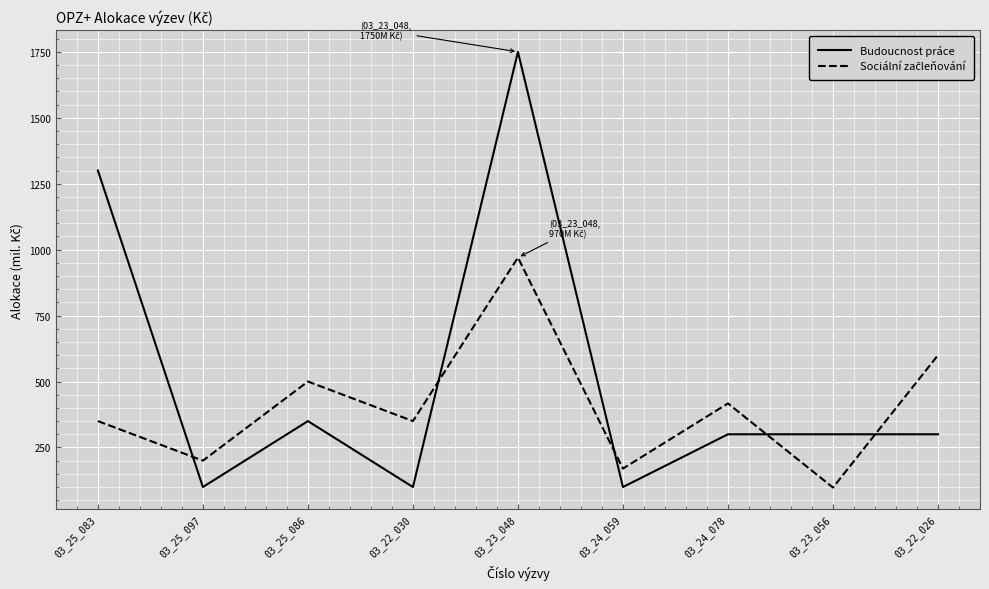

What is the minimum value for Budoucnost práce?

100